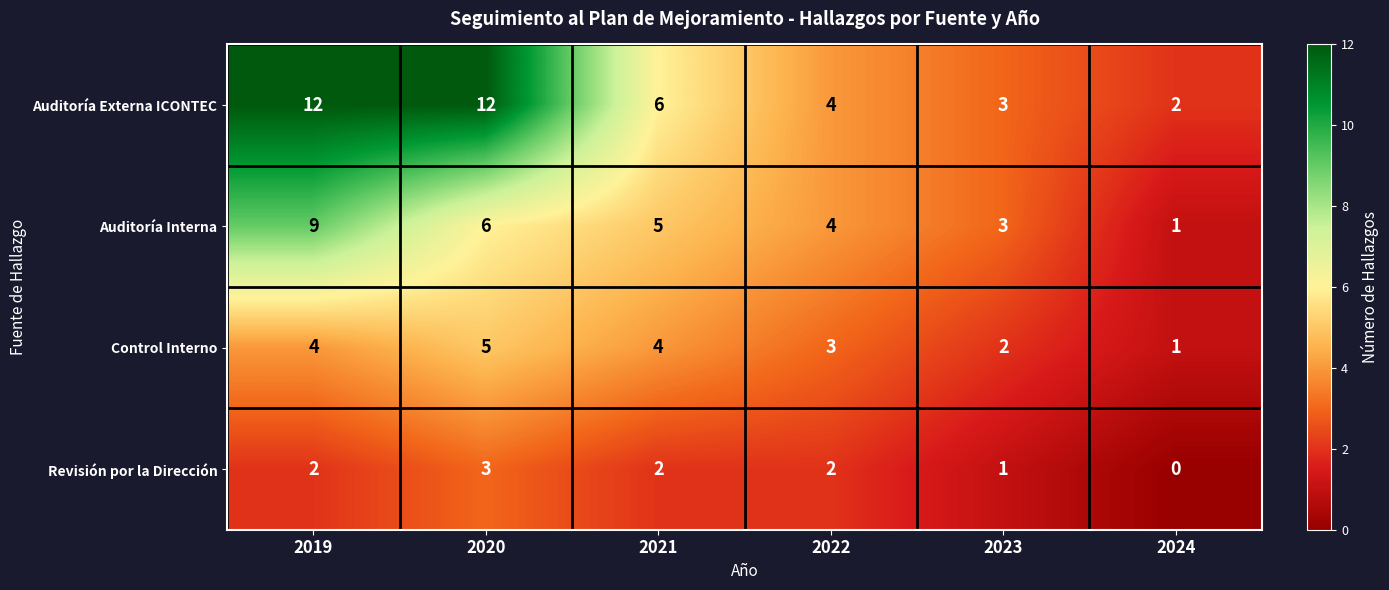

What is the difference between the highest and lowest values at 2024?

2